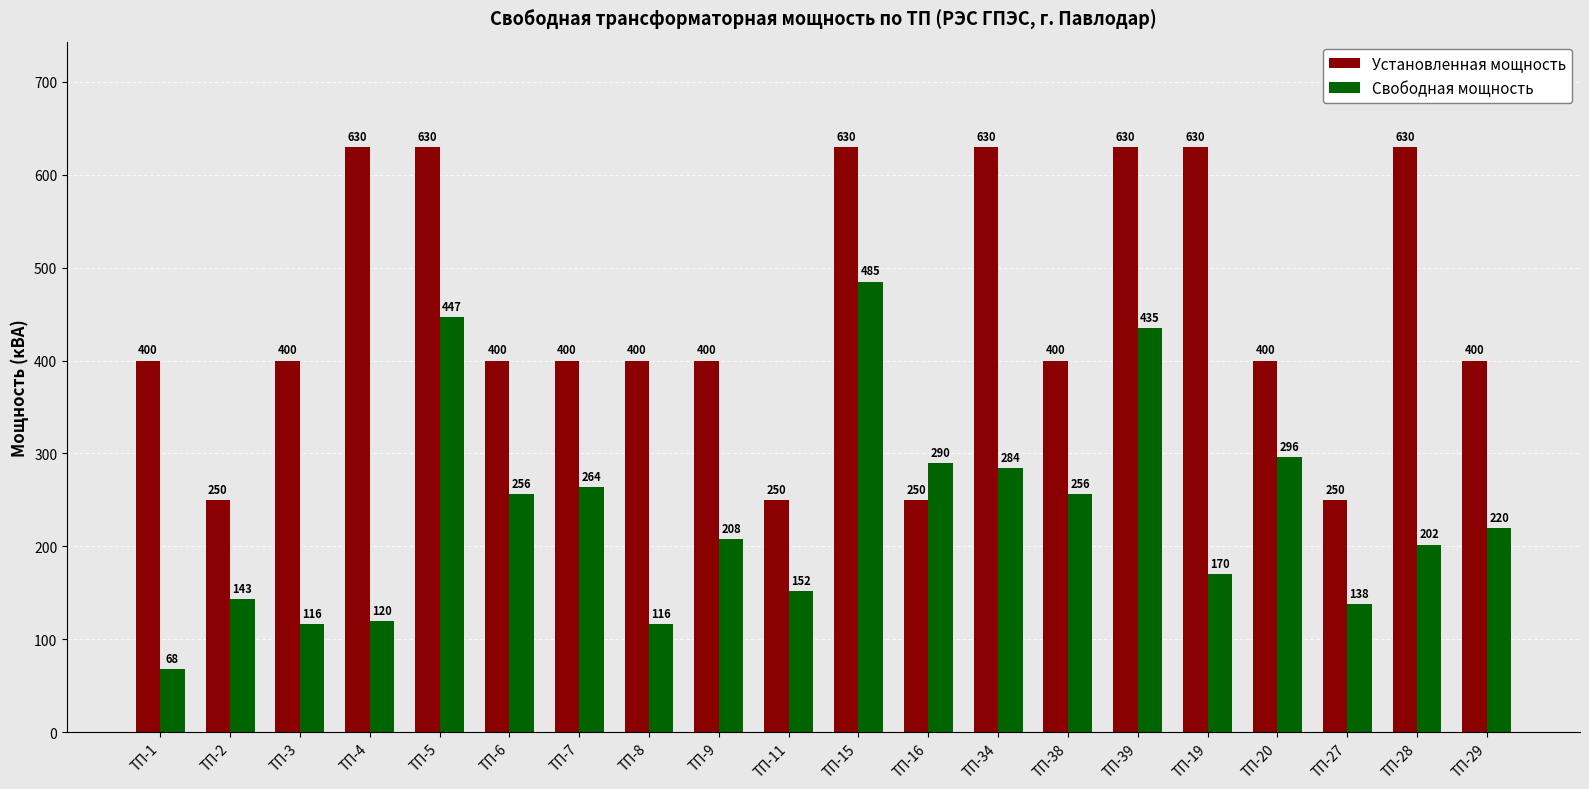

List the series in order of their peak value, highest first.

Установленная мощность, Свободная мощность